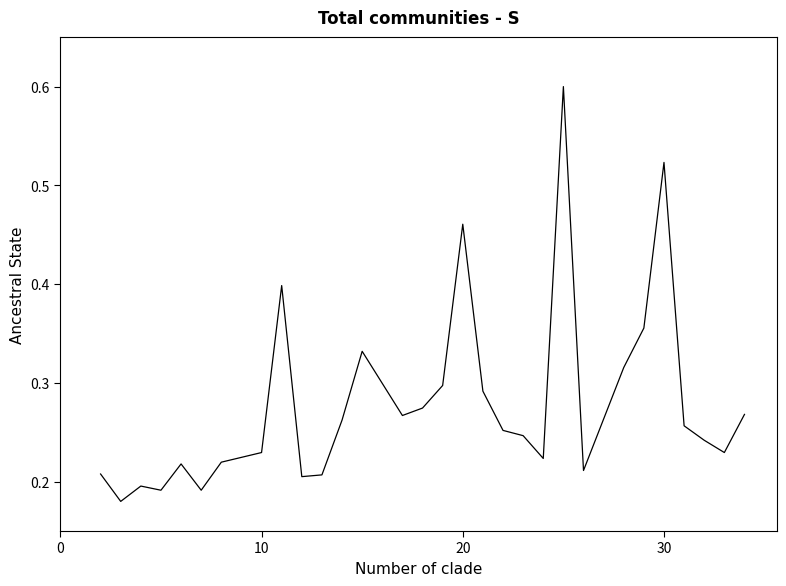

What is the greatest value displayed?

0.6